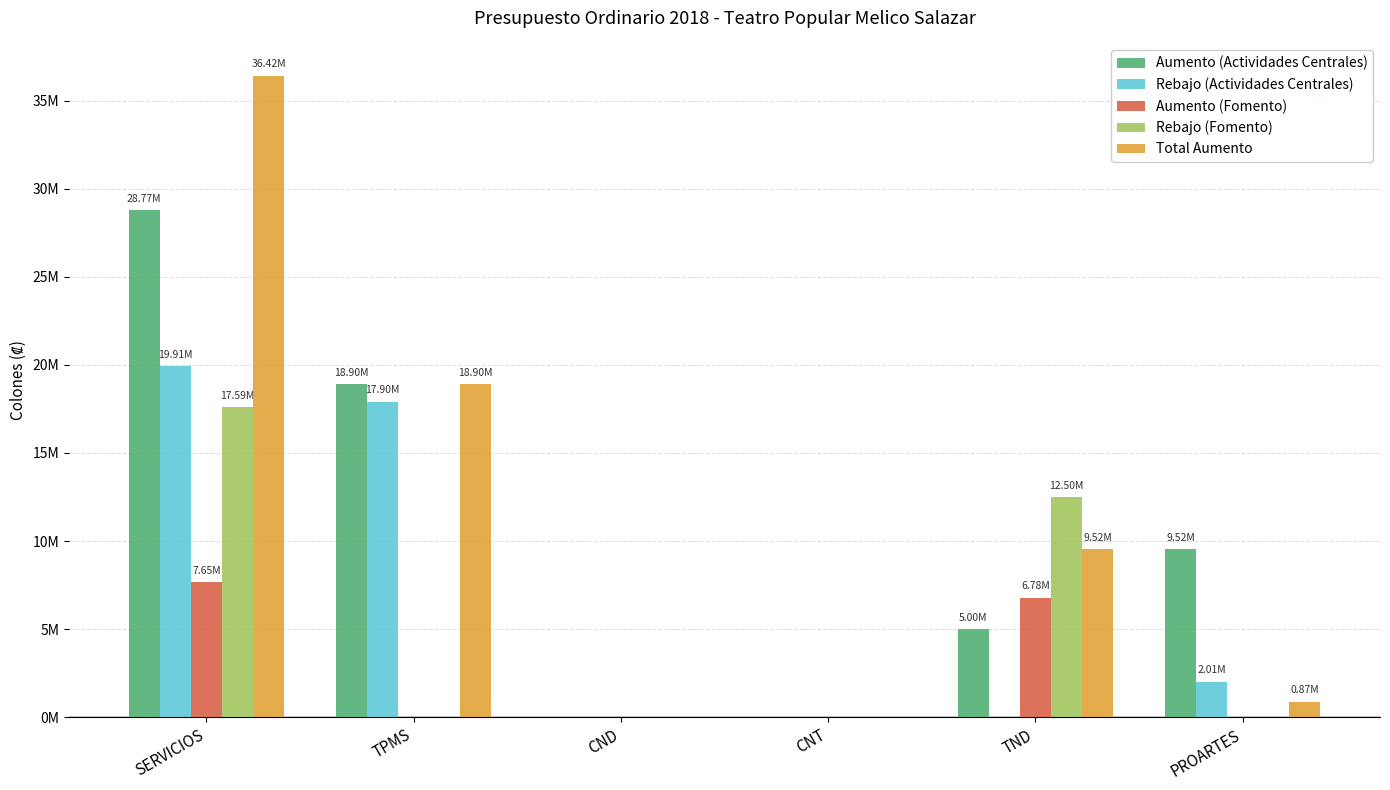

Are the bars horizontal?

No